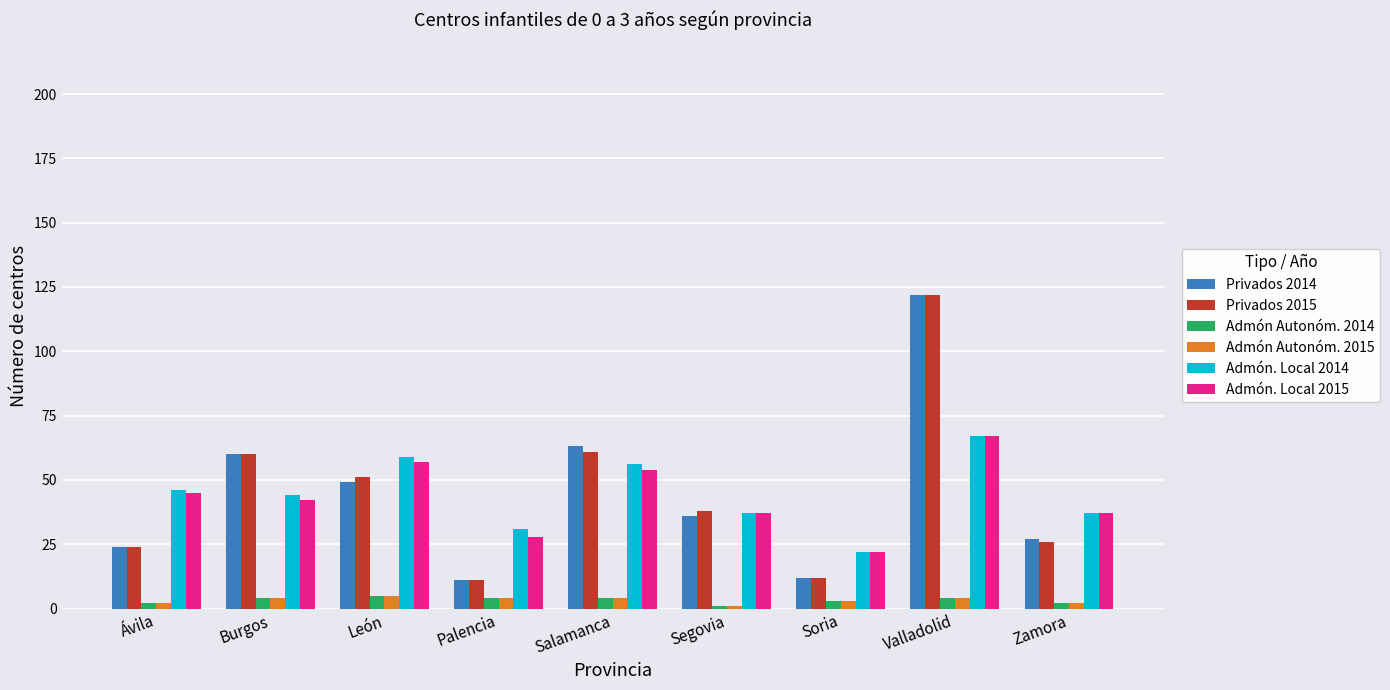

What is the value of the Admón Autonóm. 2015 bar at the 7th from the left?

3